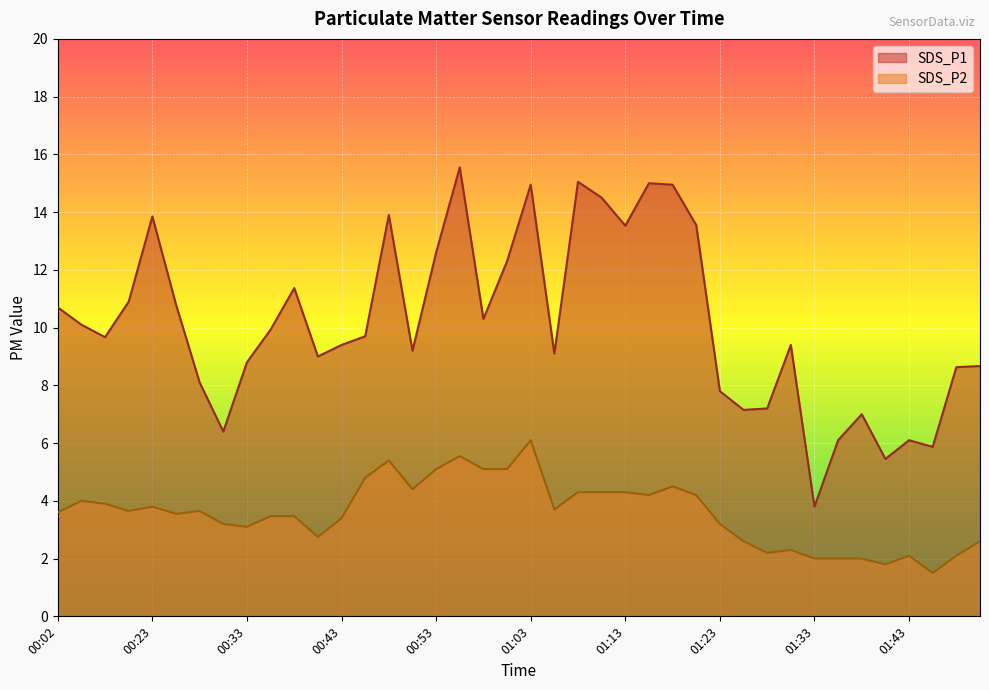

Where is SDS_P2 nearest to the value 3?

00:33